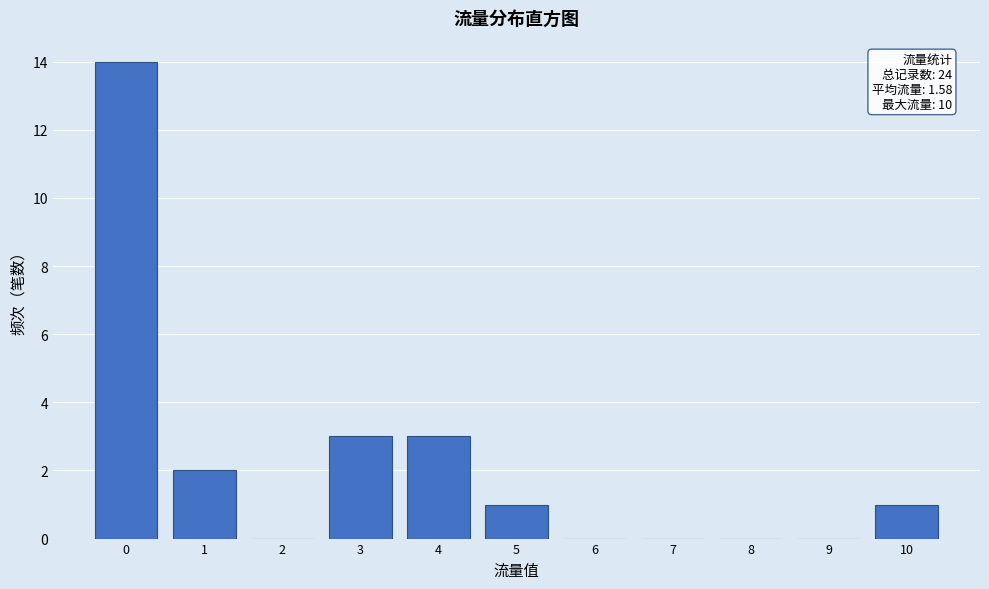

Reading left to right, list all the values displayed in this chart.

0=14	1=2	2=0	3=3	4=3	5=1	6=0	7=0	8=0	9=0	10=1